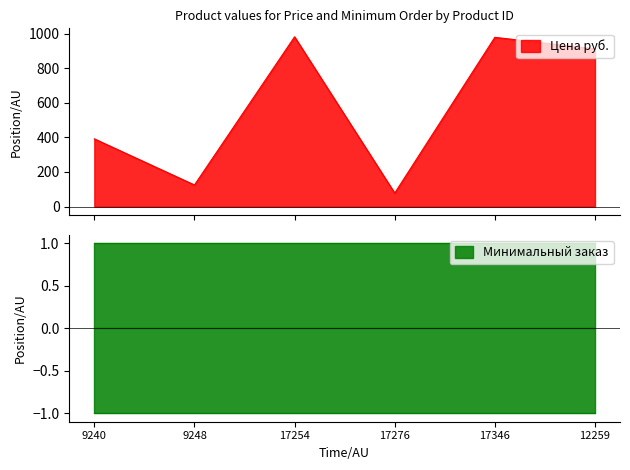

Reading left to right, list all the values displayed in this chart.

9240=391.5	9248=125.0	17254=981.0	17276=78.0	17346=978.0	12259=911.5